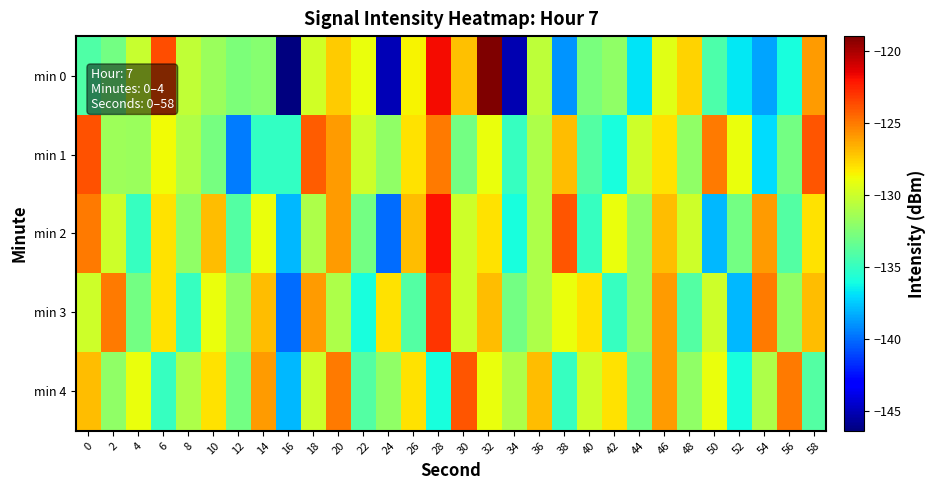

Count the number of categories in the chart.

30